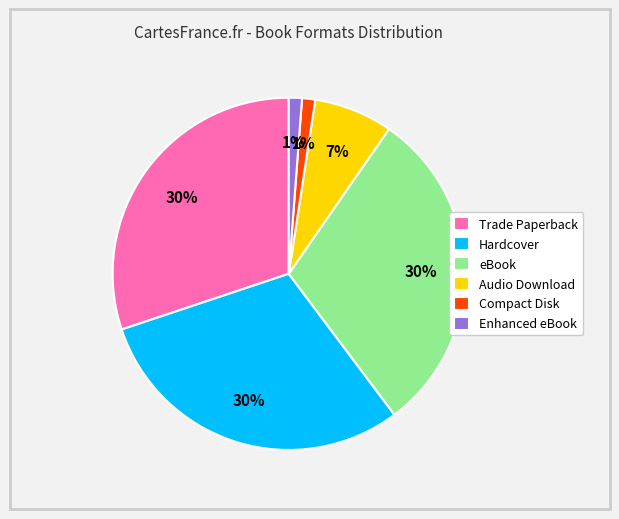

To the nearest percent, what is the combined percentage of Enhanced eBook and Hardcover?

31%